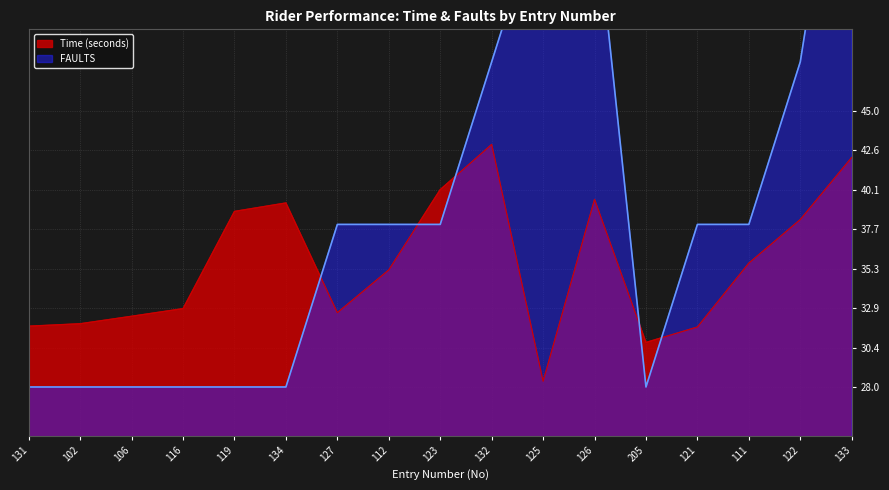

After their last crossing, which series has the higher values: FAULTS or Time?

FAULTS